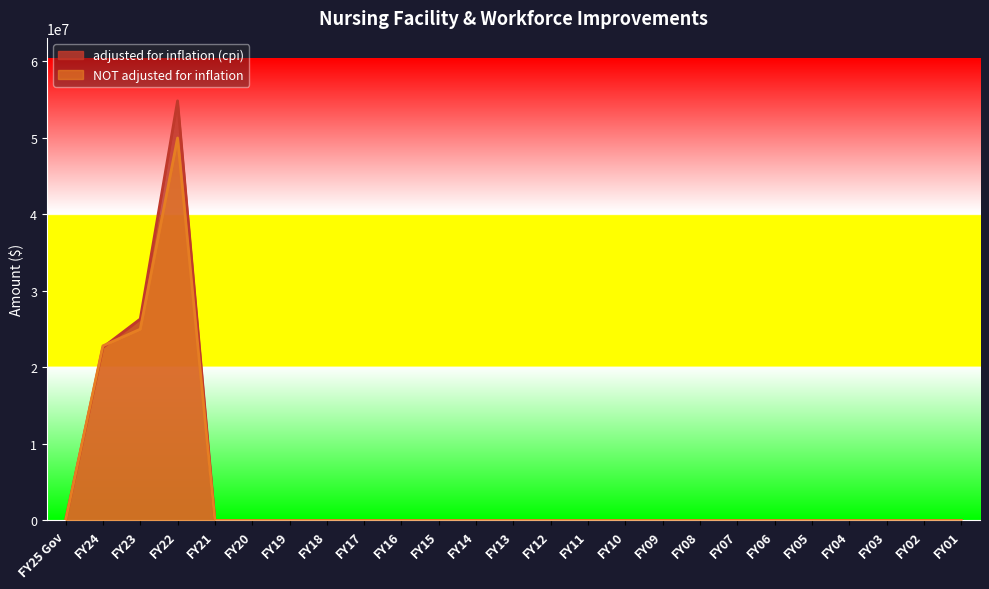

What is the label of the 16th point from the left?

FY10